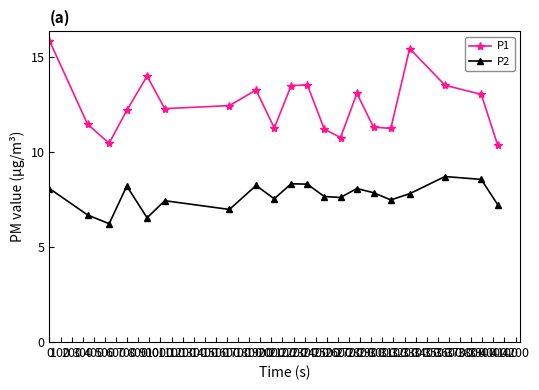

At how many categories does at least one series exceed 9?

20